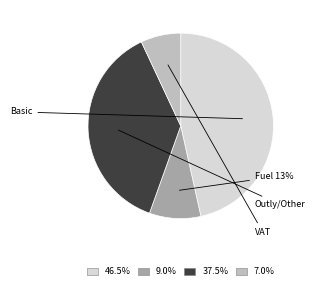

What is the largest slice in the pie chart?

Basic